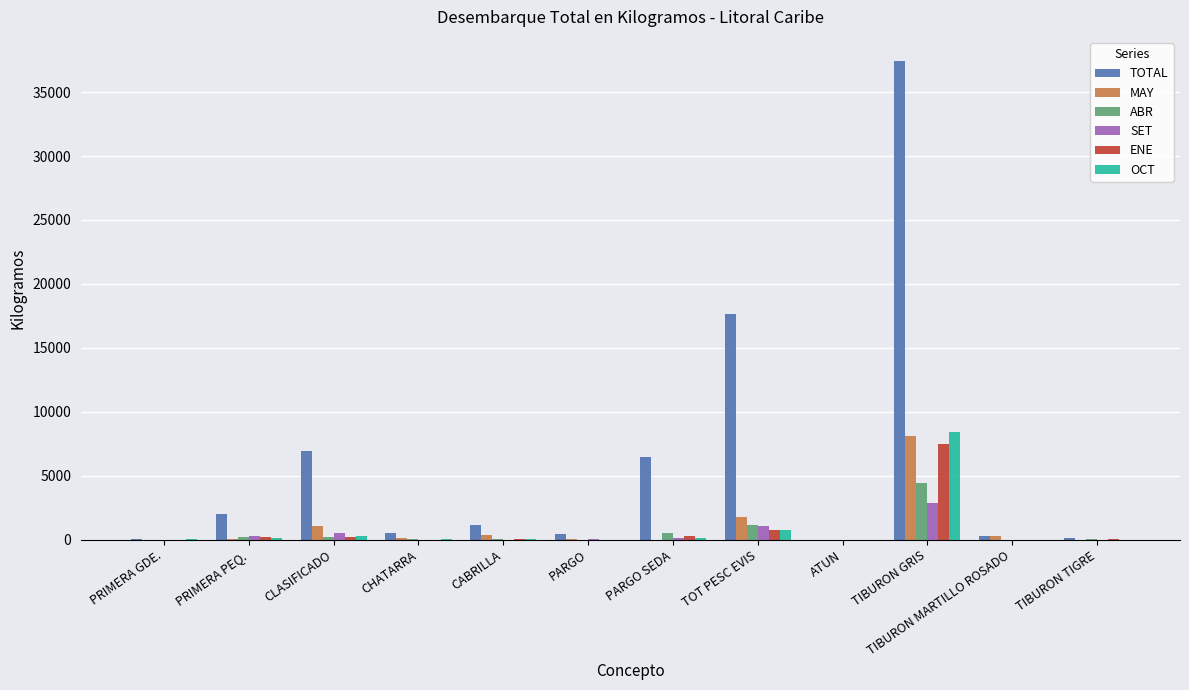

Between PRIMERA GDE. and PARGO SEDA, which series saw the biggest shift?

TOTAL